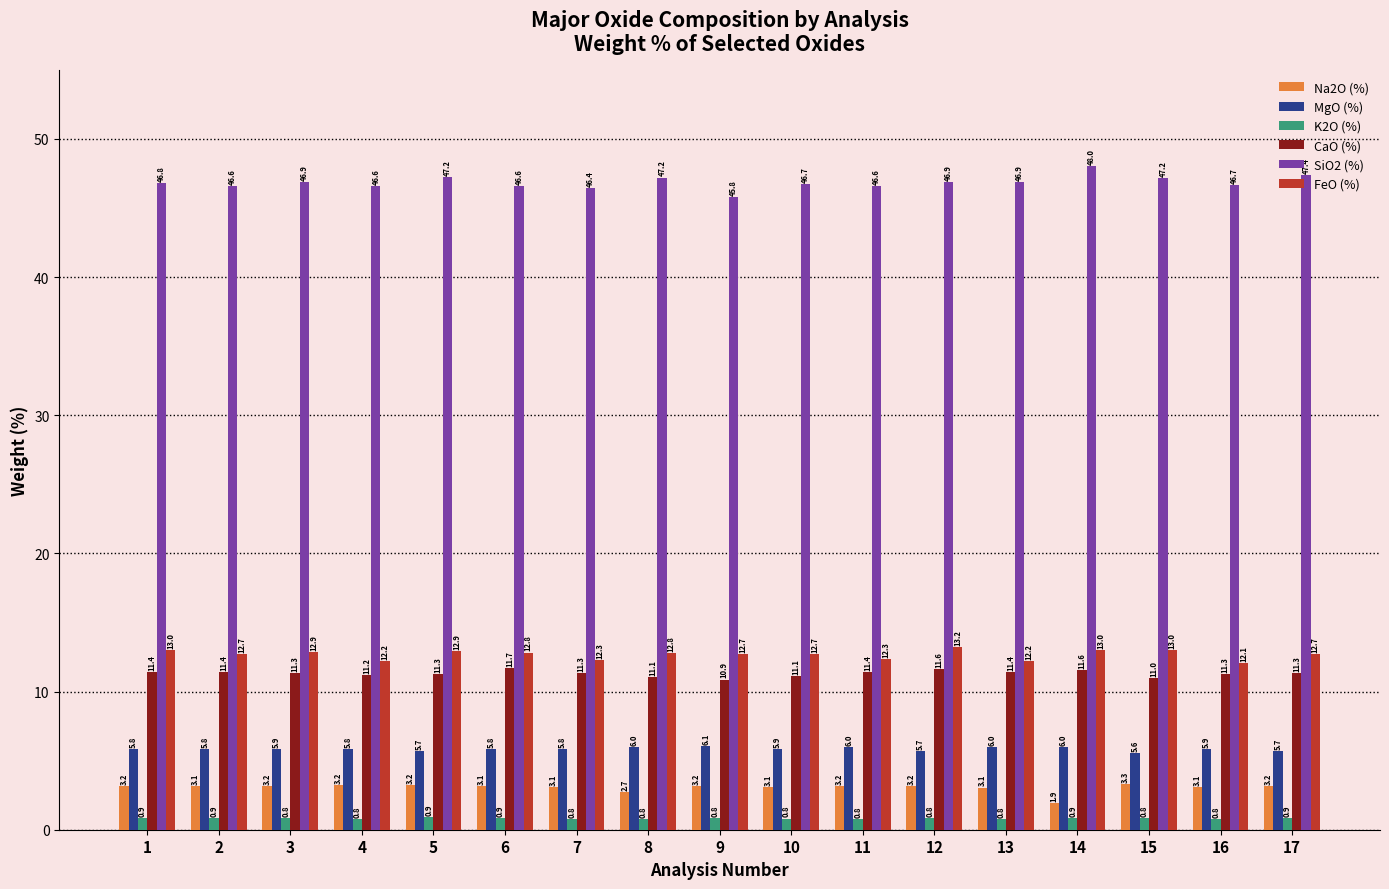

What value does the Na2O (%) series have at 17?

3.2